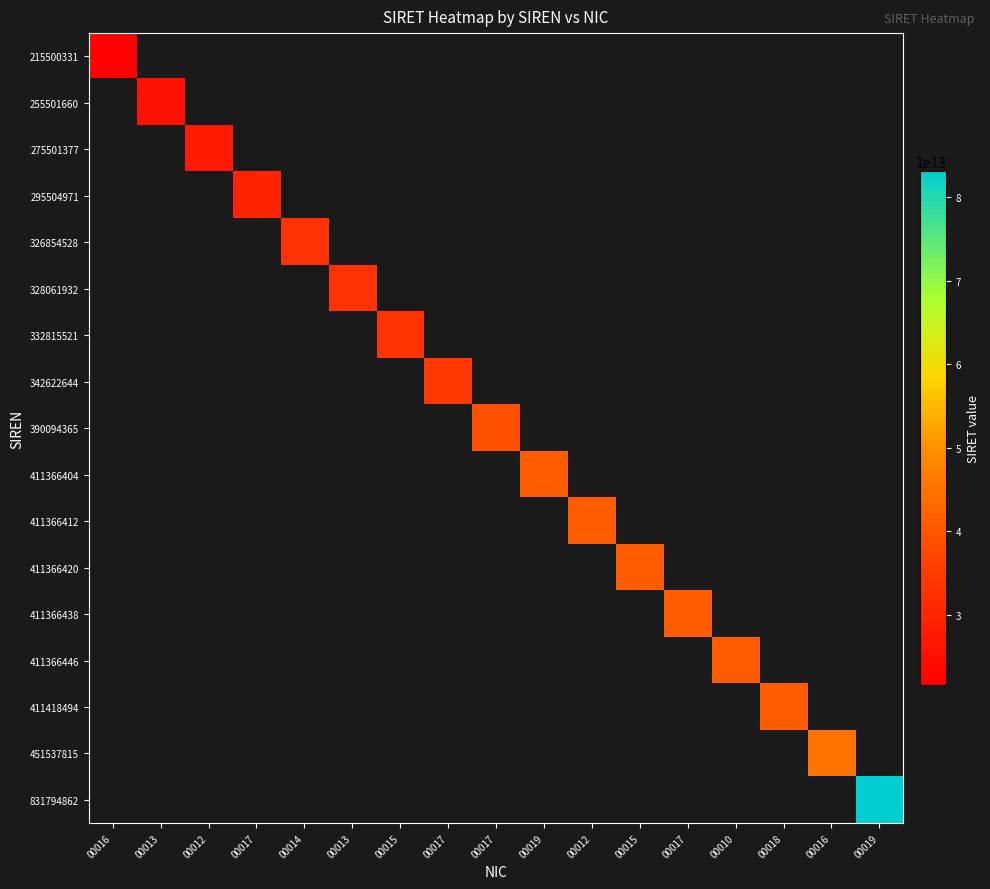

How many distinct data groups are displayed?

17